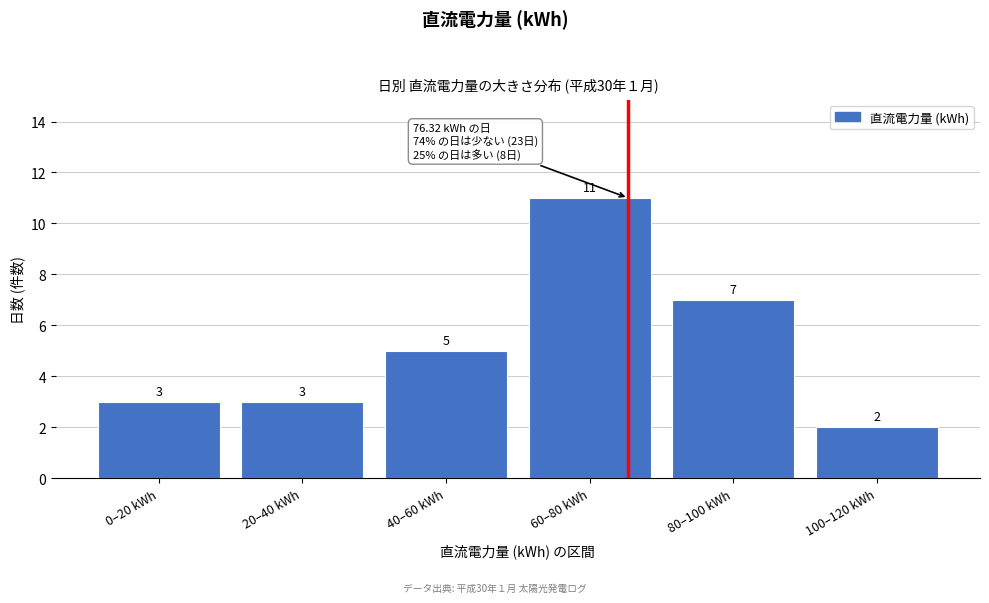

Reading left to right, extract all data points from this chart.

3	3	5	11	7	2